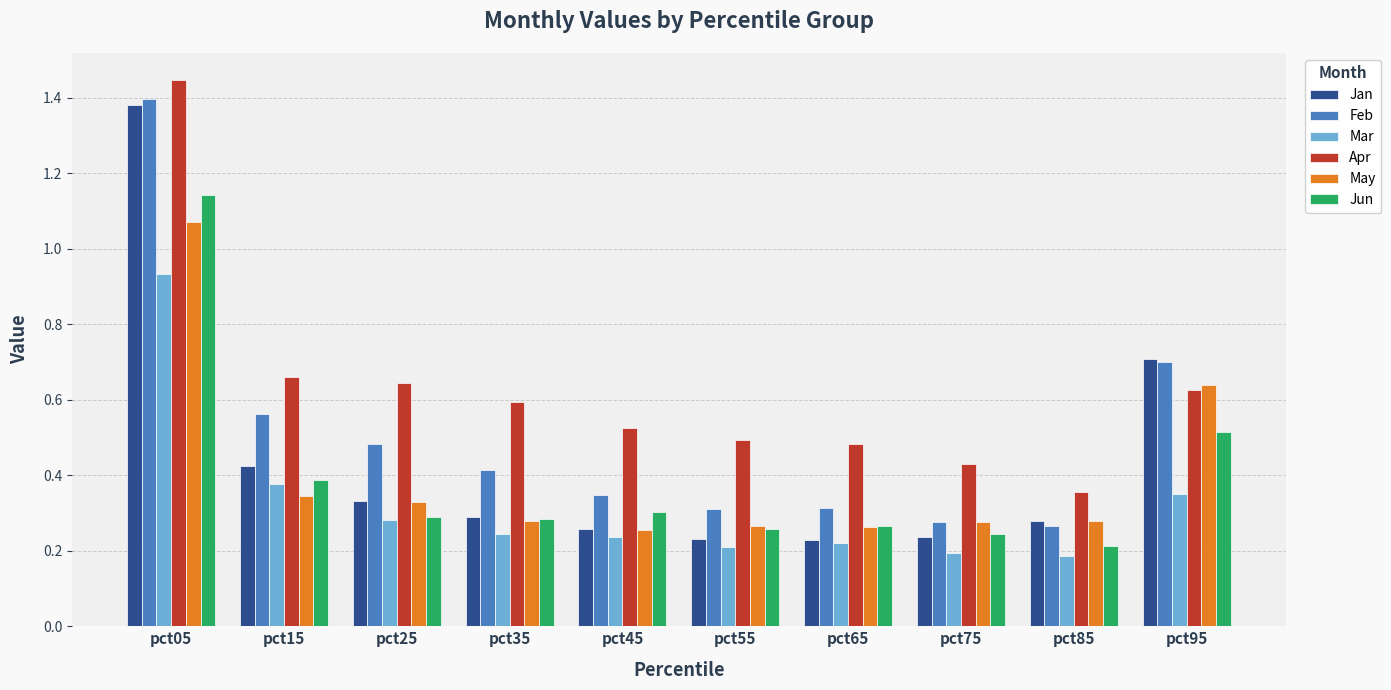

What is the sum of the Jan values at pct35 and pct95?

1.0